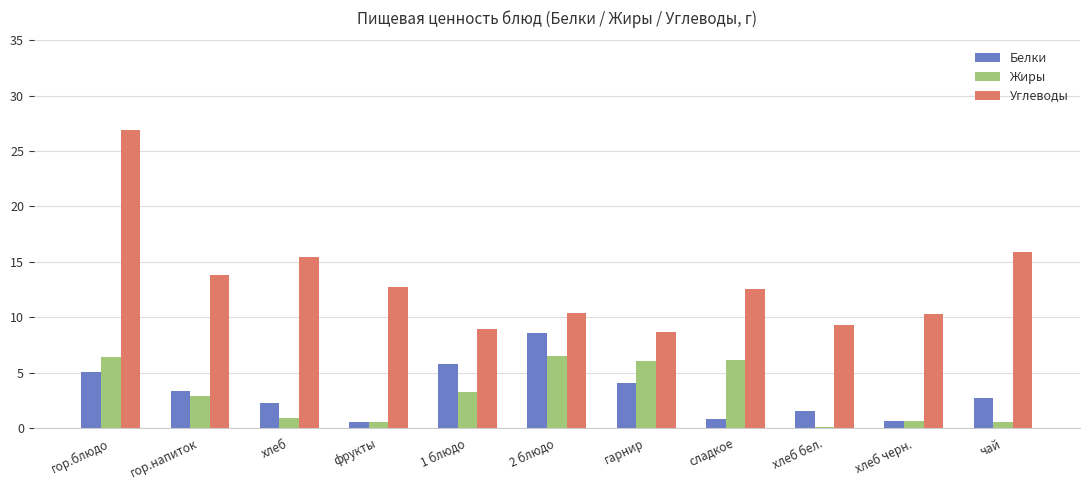

Which series has the widest spread of values?

Углеводы